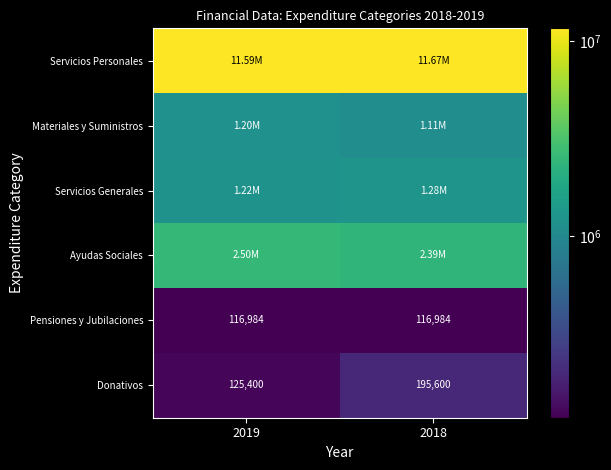

Which category has the lowest value across all series?

2019